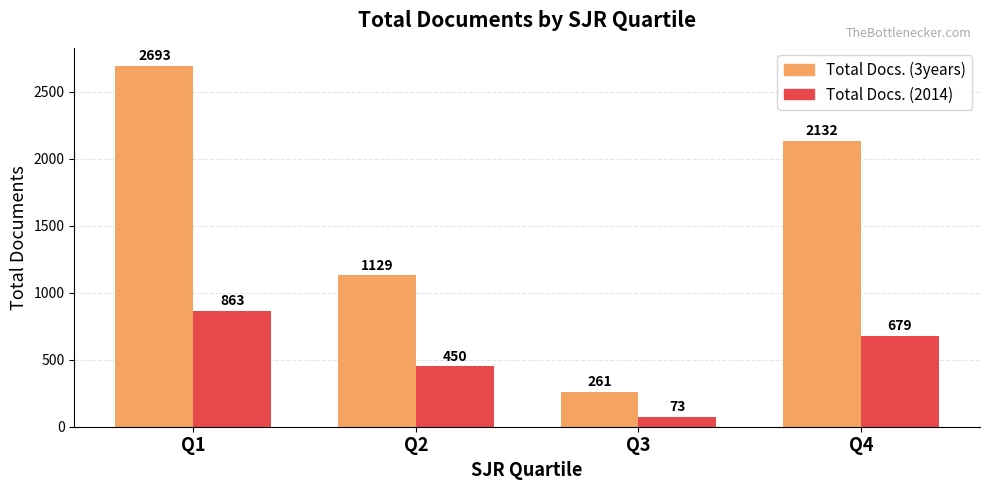

At which category does the chart reach its peak across all series?

Q1